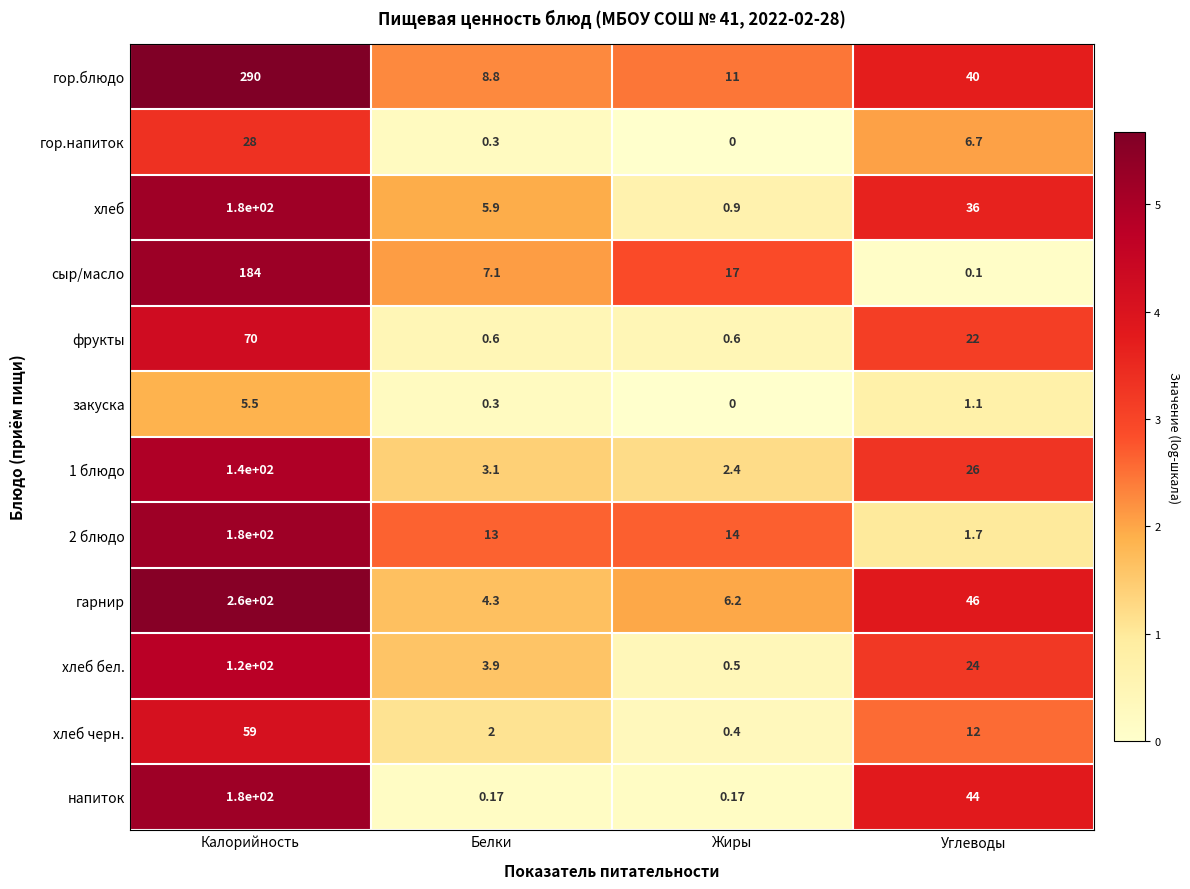

At how many categories does at least one series exceed 0?

4